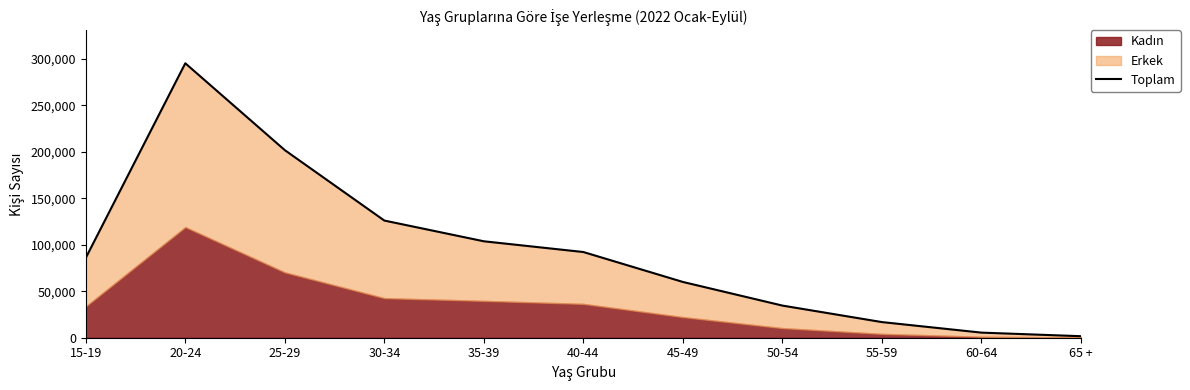

Reading left to right, list all the values displayed in this chart.

85905	295218	201774	126032	103735	92182	59992	34574	16820	5491	1627